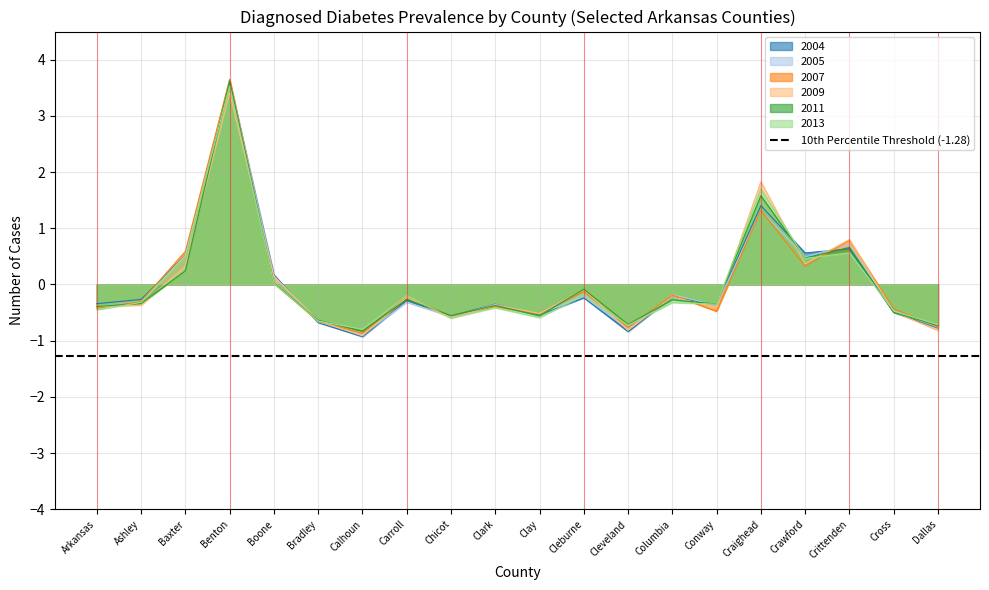

What is the total value across all series at Conway?

-2.3